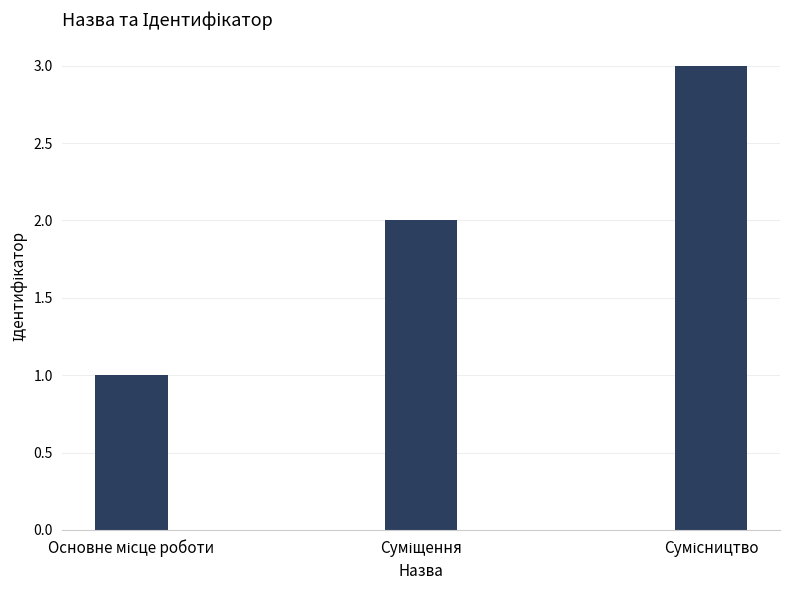

What is the sum of all values?

6